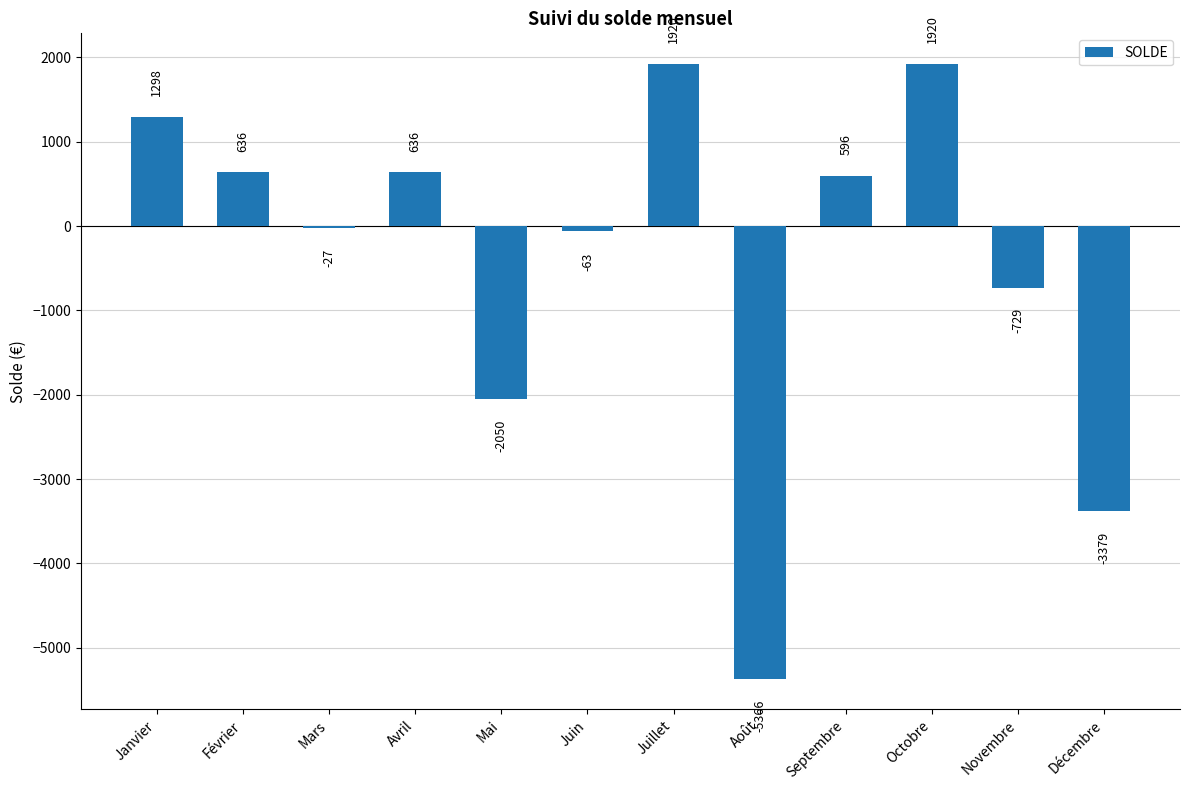

Is it true that the value at Février is 195.4?

False